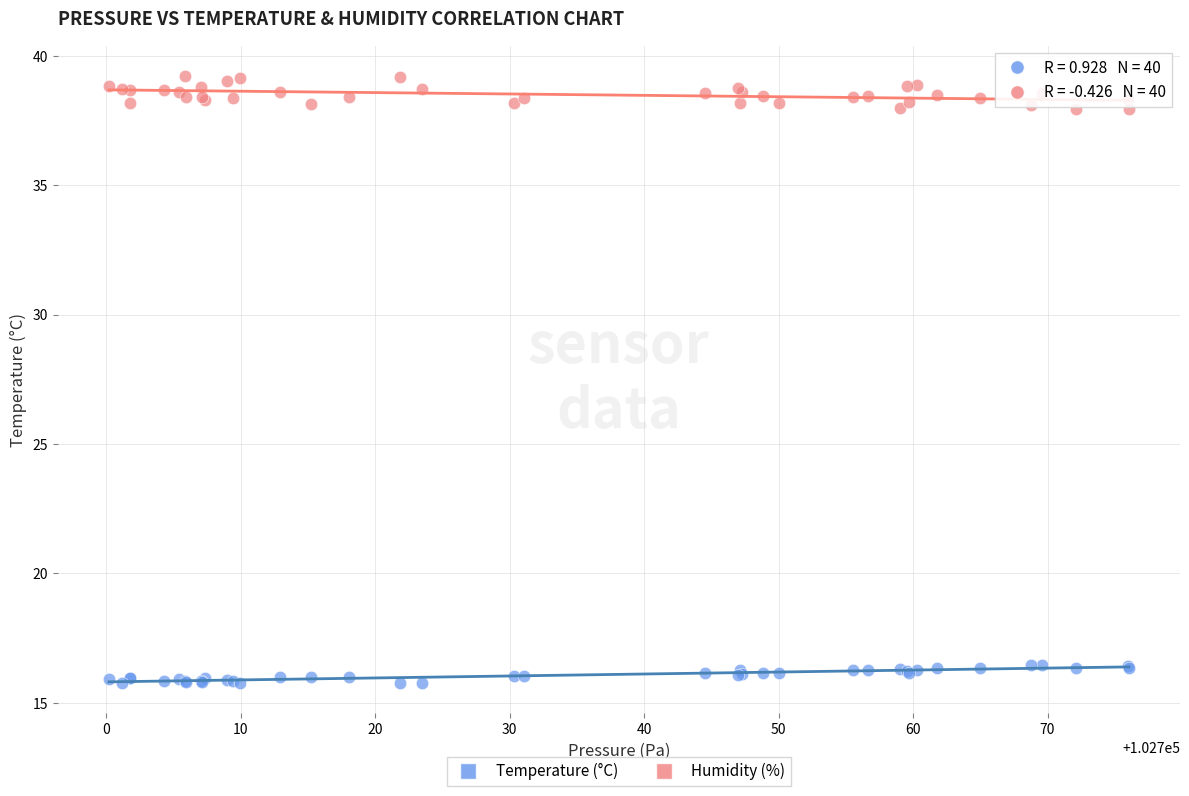

Which series reaches the maximum Y coordinate?

Humidity (%)